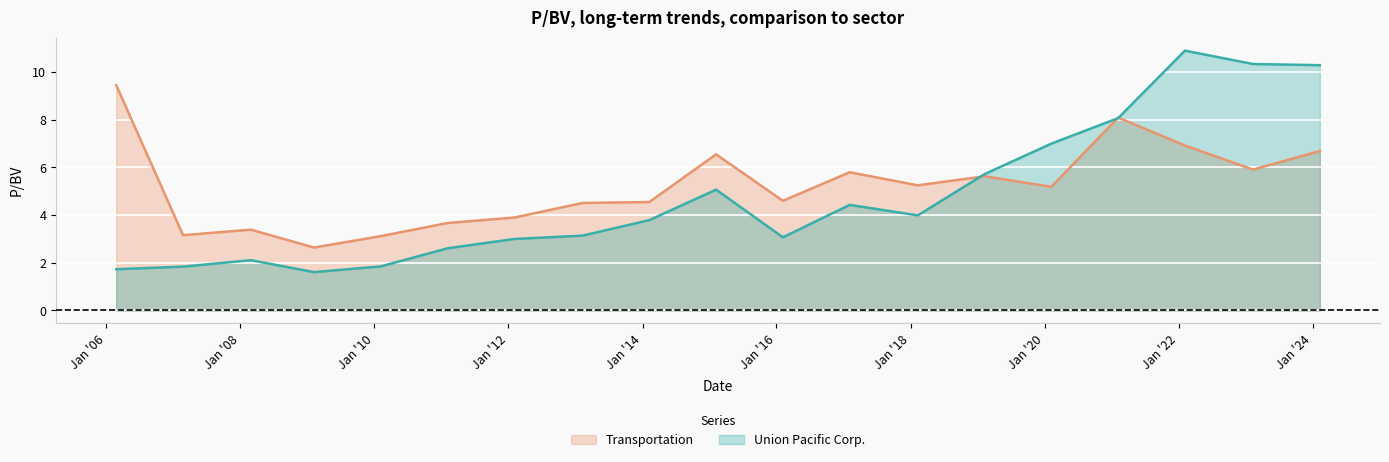

Rank the categories by Union Pacific Corp. value from highest to lowest.

2022-02-04, 2023-02-10, 2024-02-09, 2021-02-05, 2020-02-07, 2019-02-08, 2015-02-06, 2017-02-03, 2018-02-09, 2014-02-07, 2013-02-08, 2016-02-05, 2012-02-03, 2011-02-04, 2008-02-28, 2010-02-05, 2007-02-23, 2006-02-24, 2009-02-06